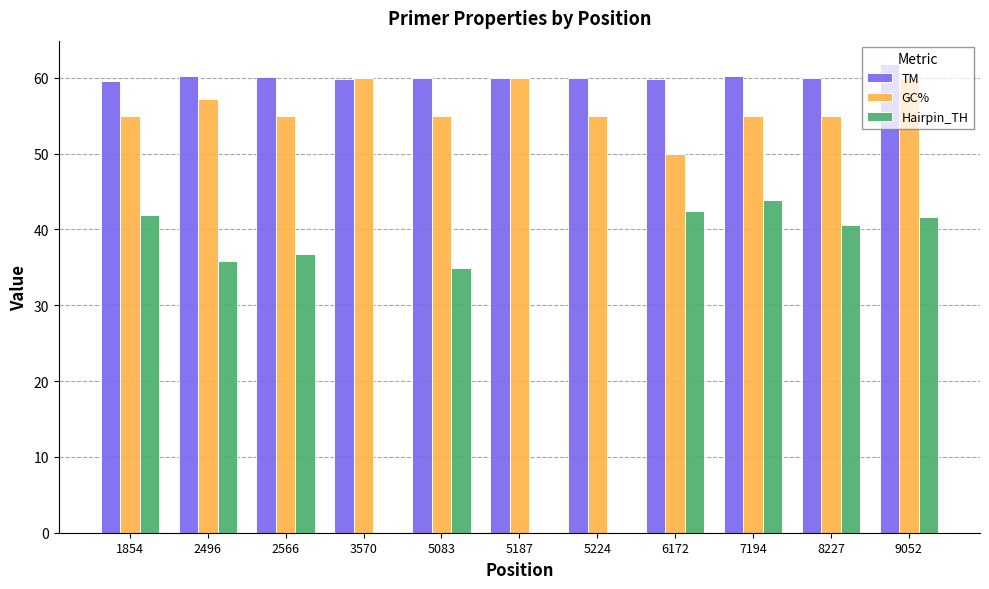

Is it true that GC% equals 60.0 at 5187?

True